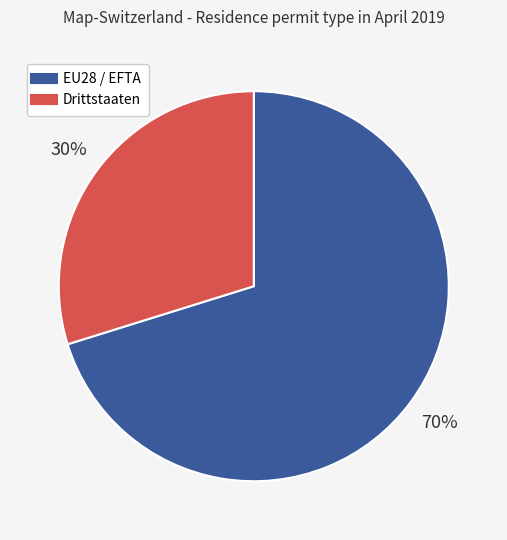

Which category has the smallest portion of the pie?

Drittstaaten